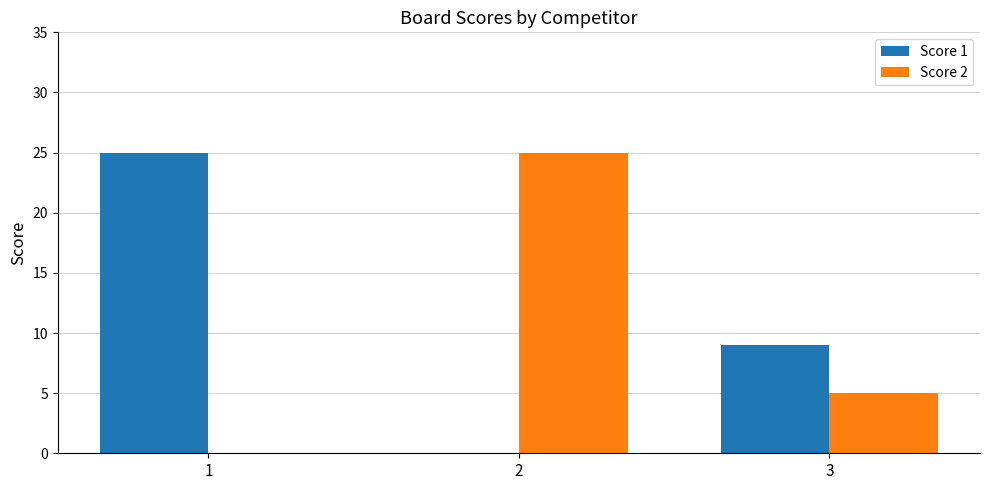

Is it true that Score 1 equals 25 at 1?

True